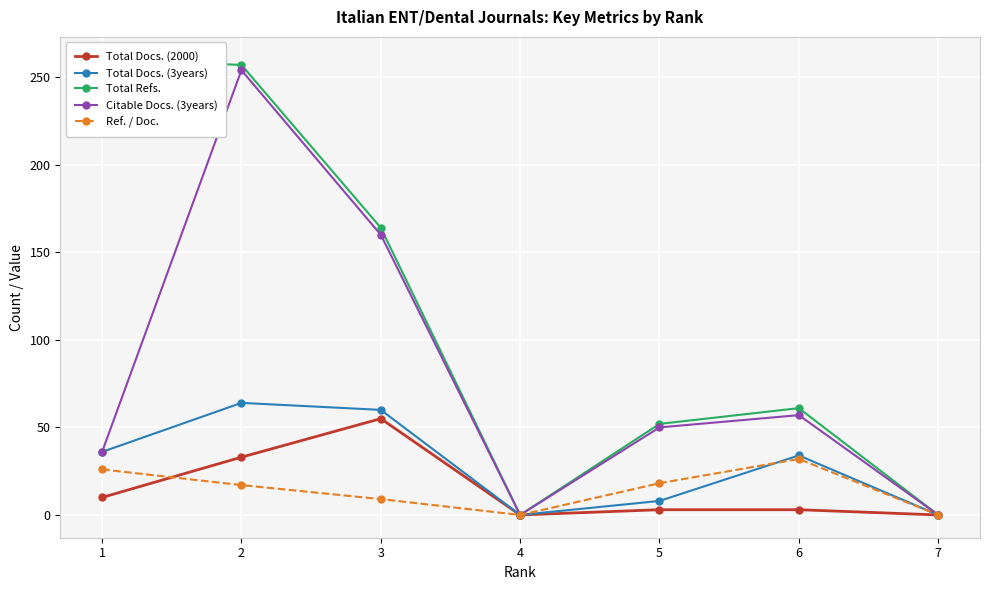

How many distinct data groups are displayed?

5